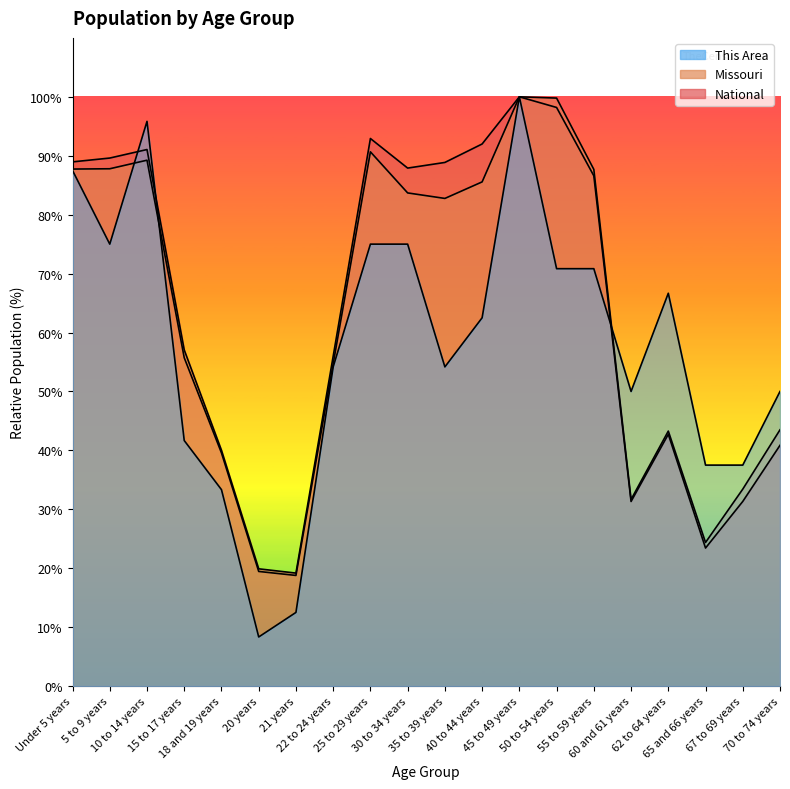

Read the Missouri value at 67 to 69 years.

33.4